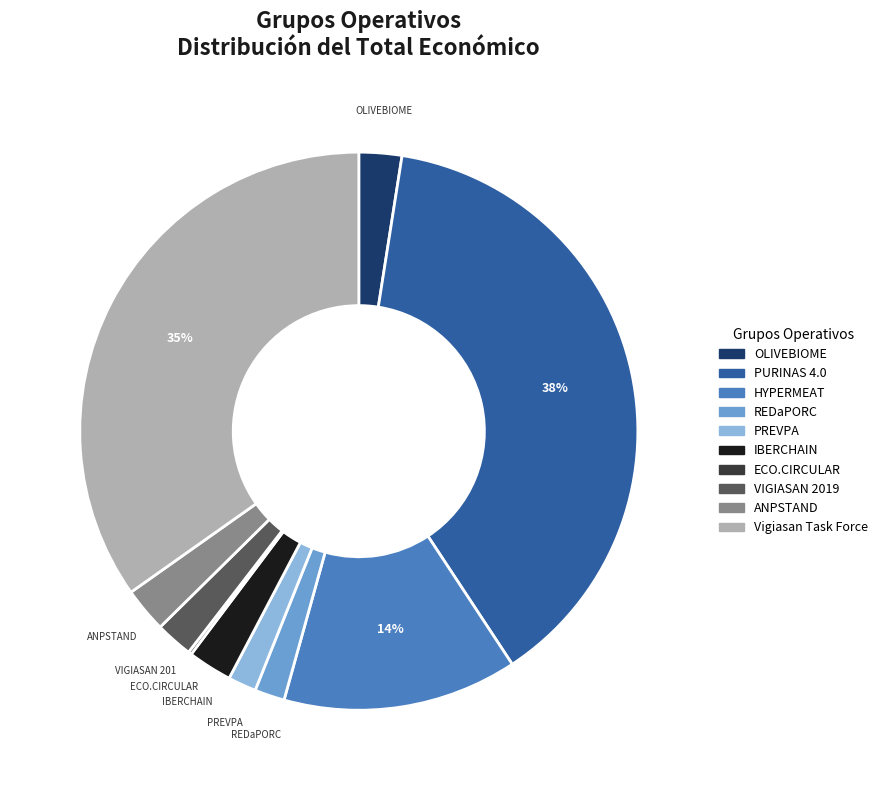

Combined, do ANPSTAND and VIGIASAN 2019 account for over 50%?

No